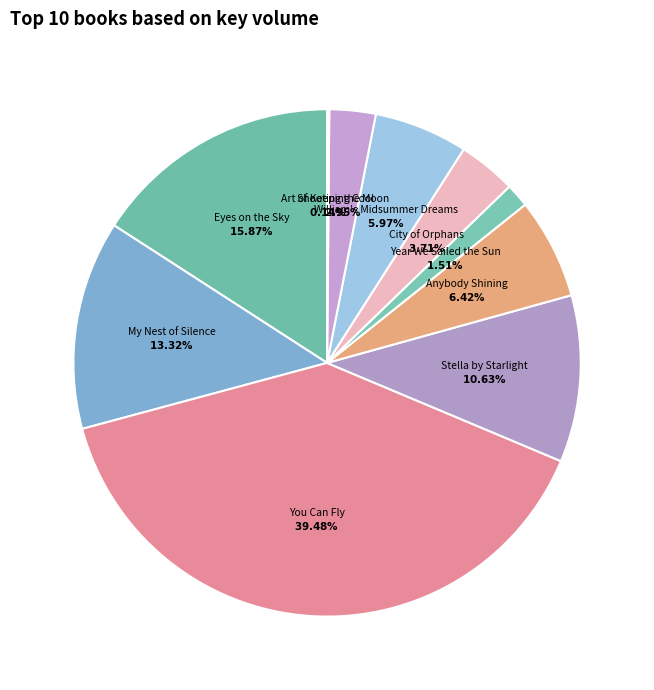

Is there a majority slice in this chart?

No